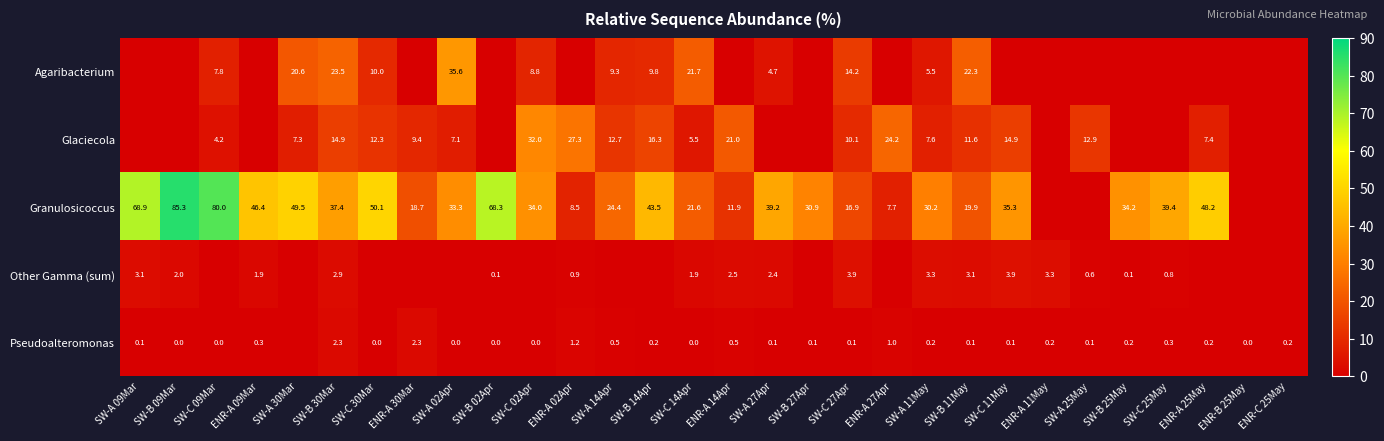

What is the sum of the Granulosicoccus values at SW-B 11May and SW-C 02Apr?

53.9